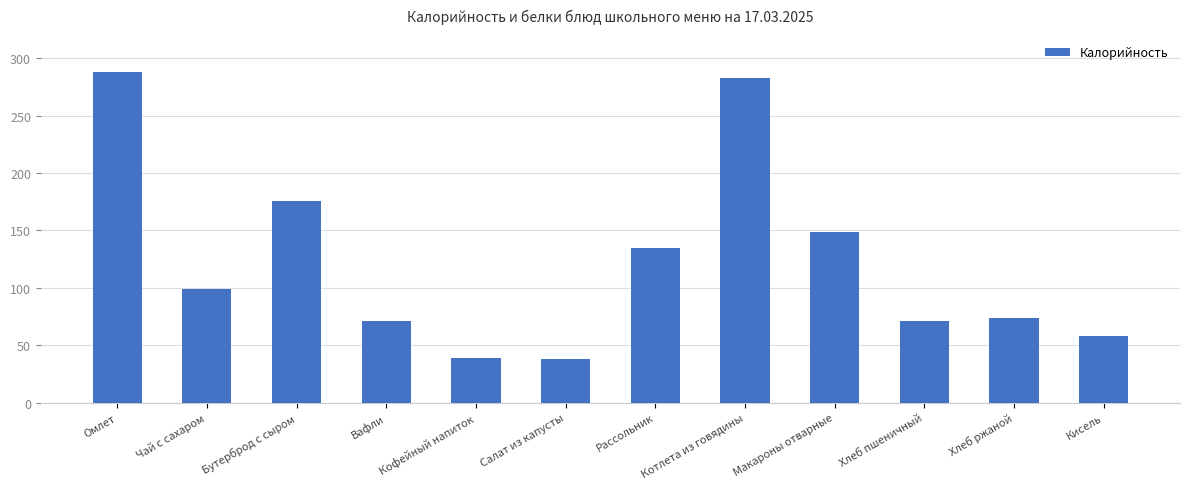

What is the value of the 11th bar from the left?

74